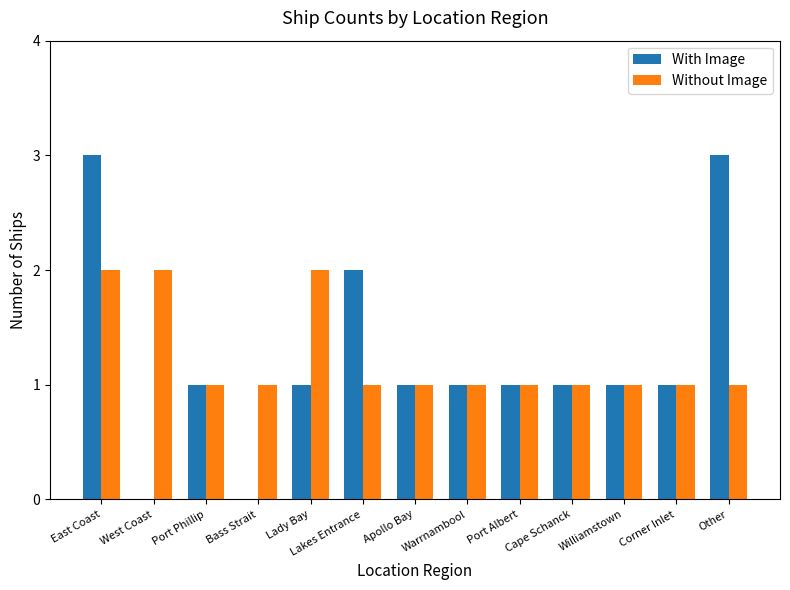

What is the maximum value shown in the chart?

3